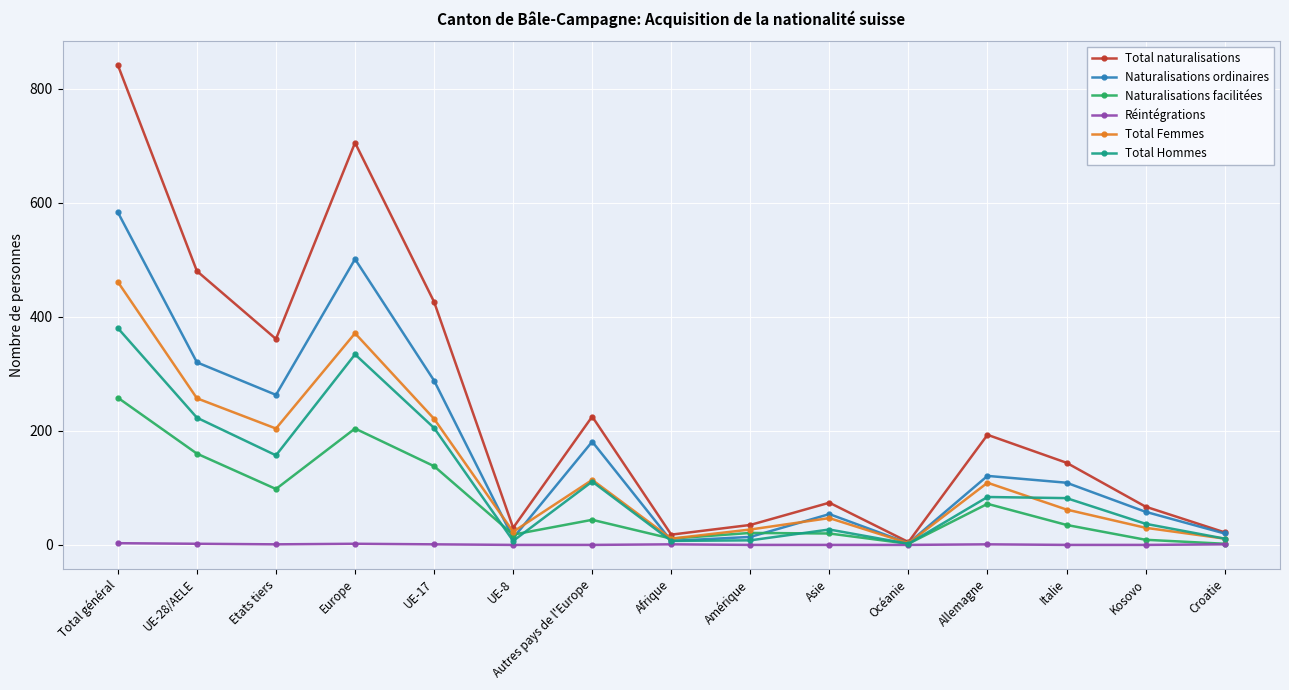

What is the total value across all series at Italie?

432